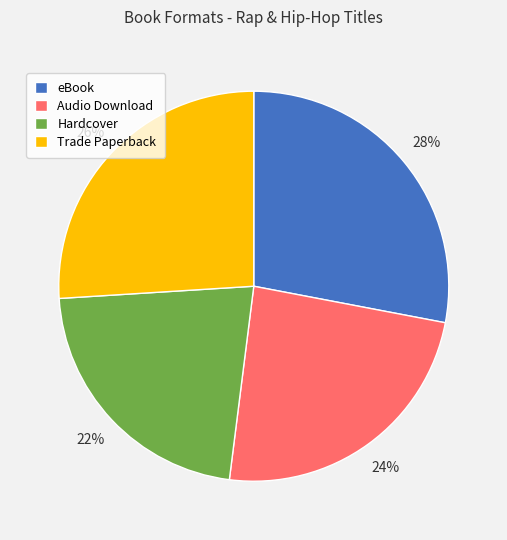

True or false: eBook accounts for 28% of the total.

True